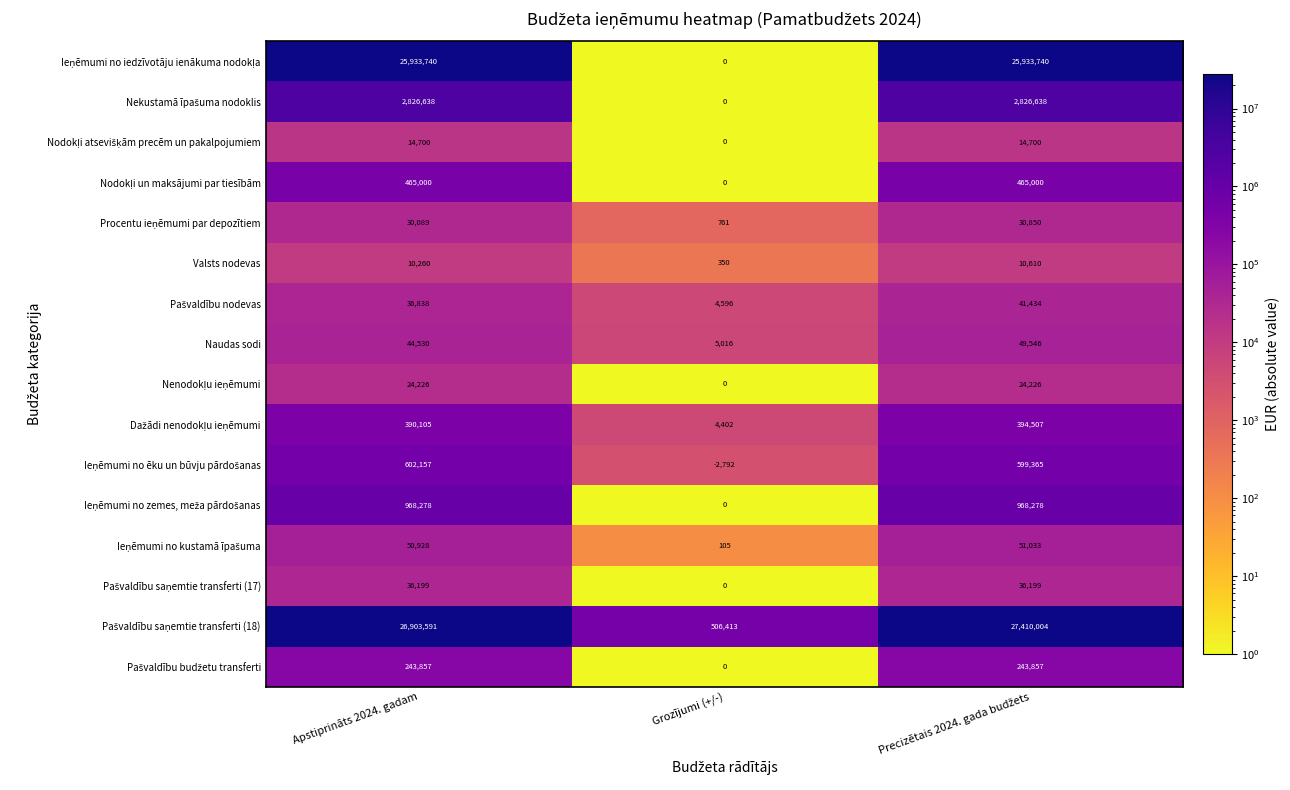

Count the Naudas sodi values in the range 5016 to 49546.

3